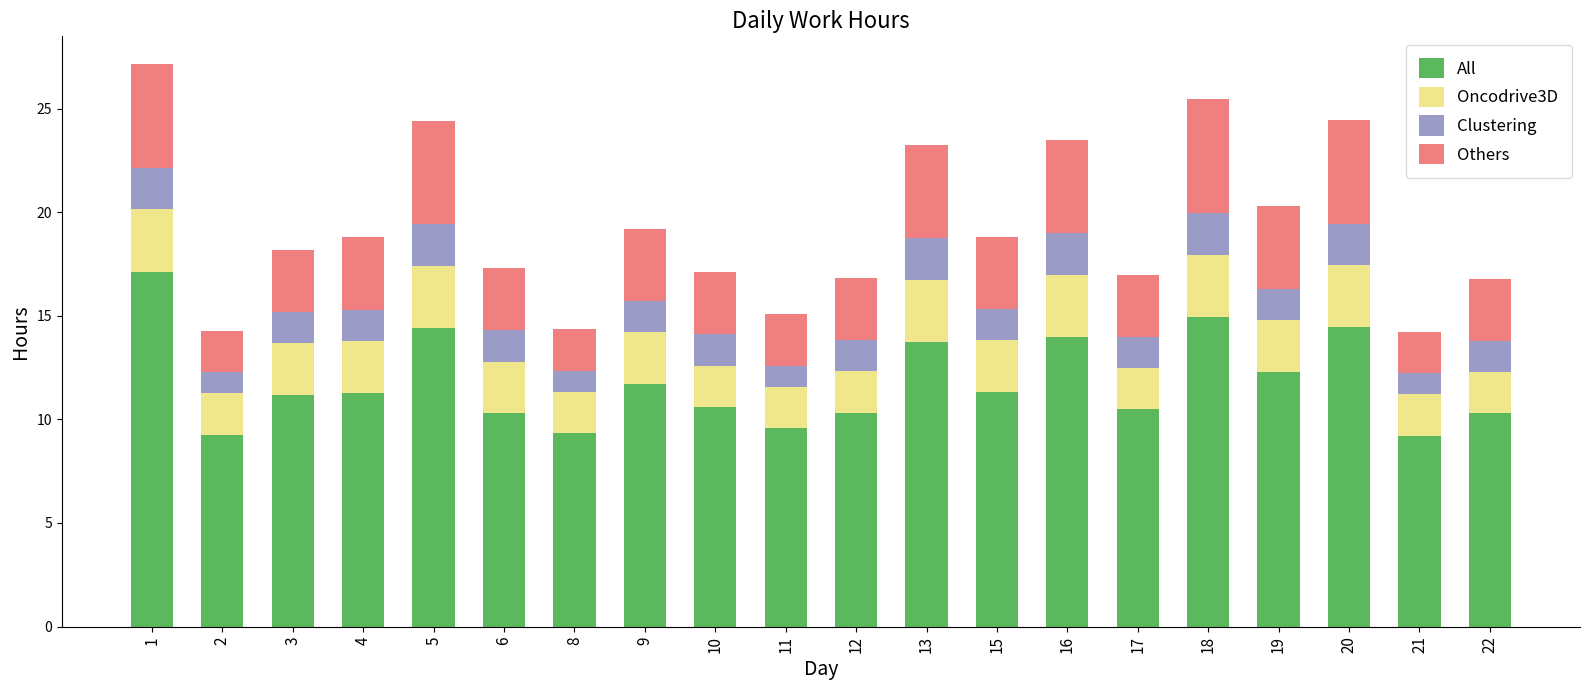

What is the sum of all All values?

235.9